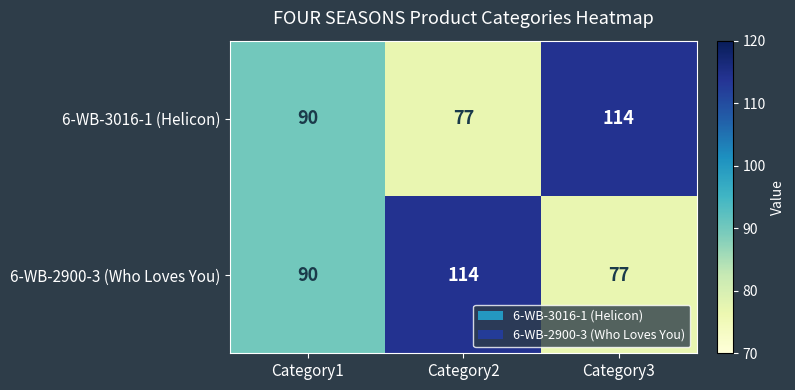

Which series changed the most between Category1 and Category3?

6-WB-3016-1 (Helicon)